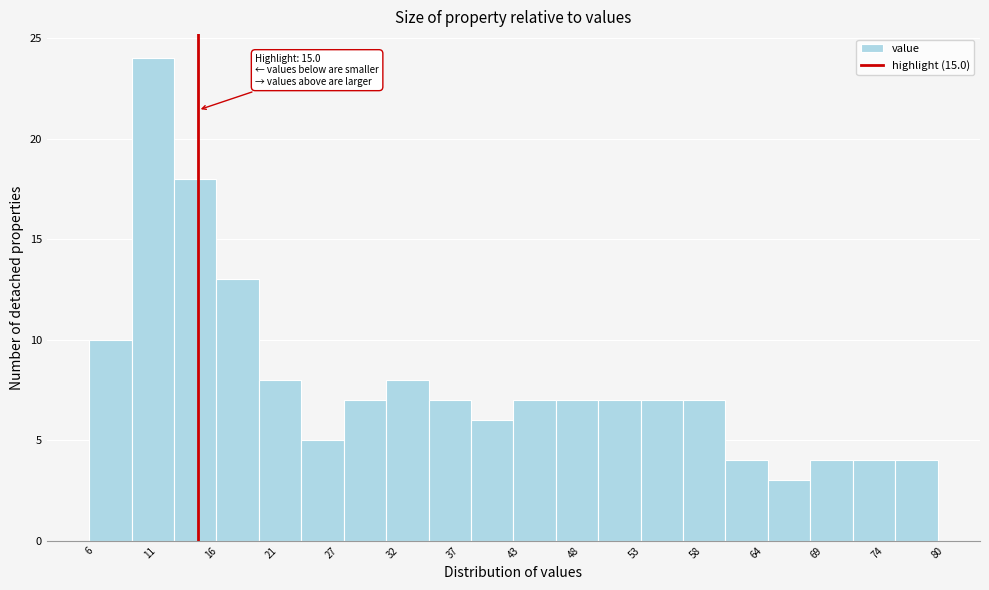

Read against the x-axis, roughly where is the centre of the tallest bar?

11